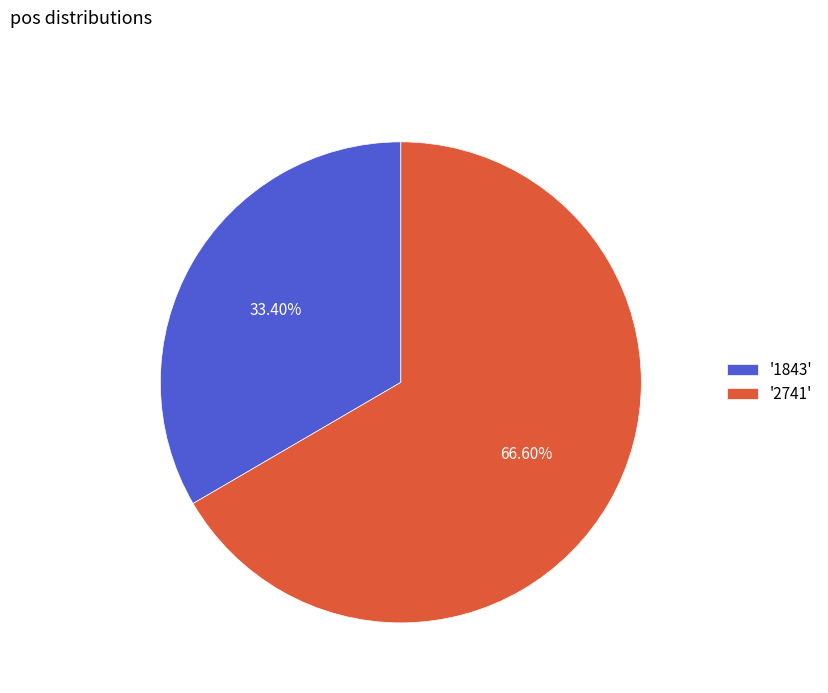

How many segments does this pie chart have?

2